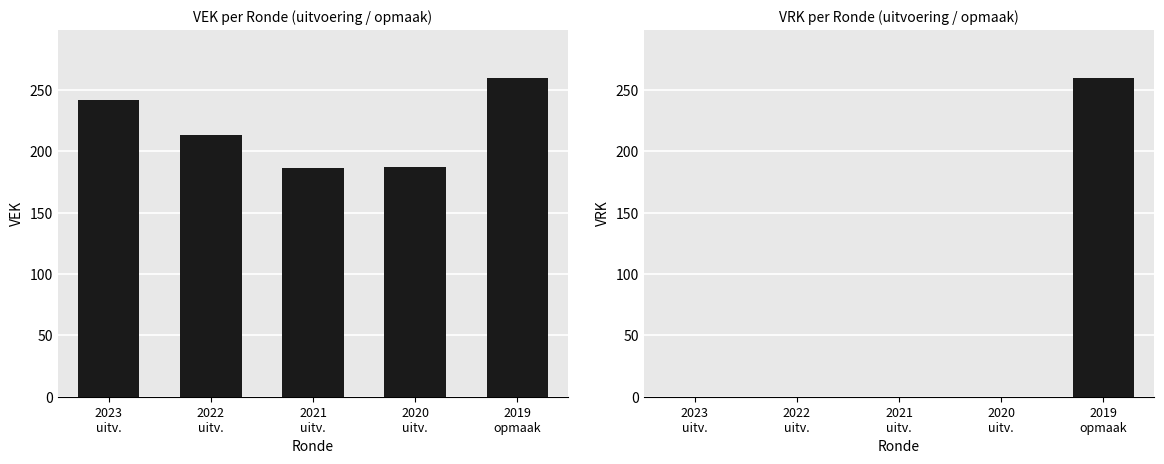

What is the value of the VEK bar at the 1st from the left?

242